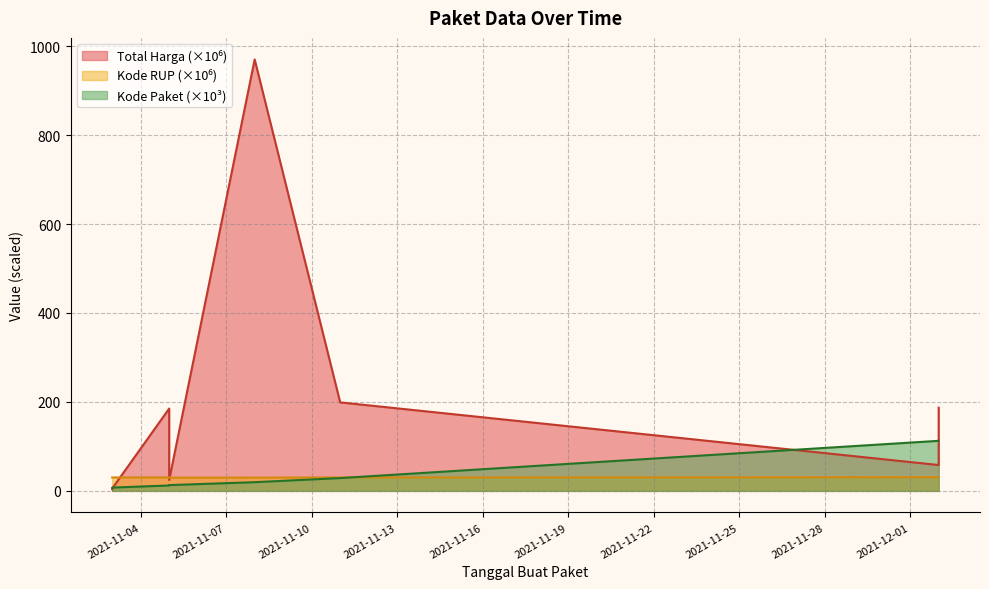

True or false: Kode Paket has more than 0 interior local peaks.

False